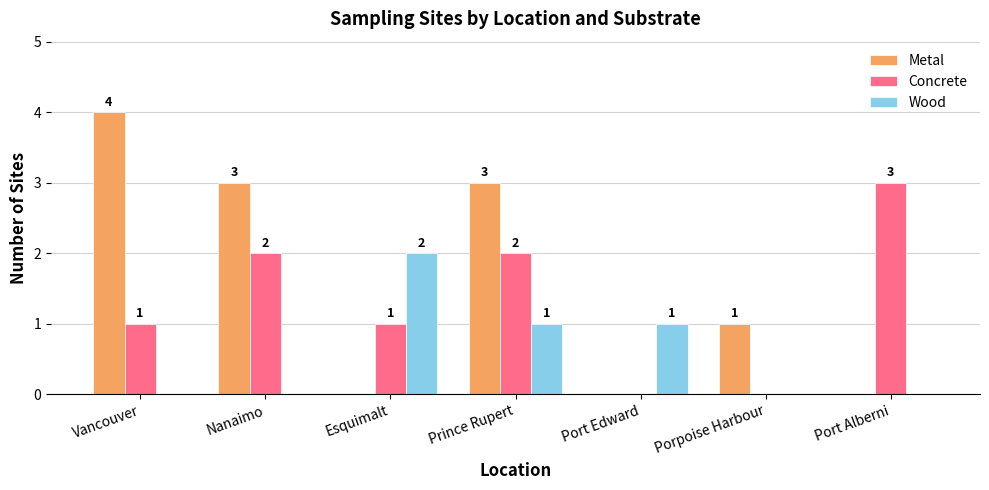

What is the sum of all Metal values?

11